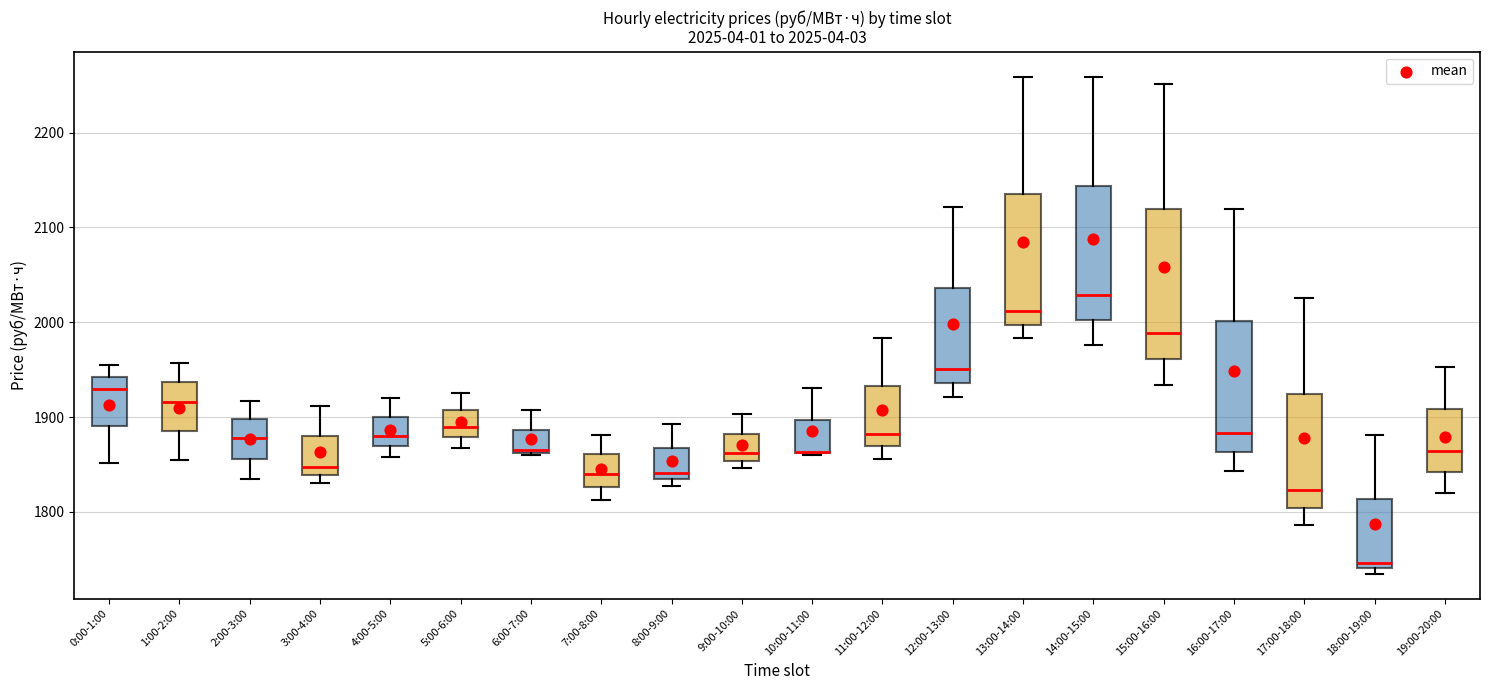

Comparing the boxes themselves (not the whiskers), which one is the tallest?

15:00-16:00